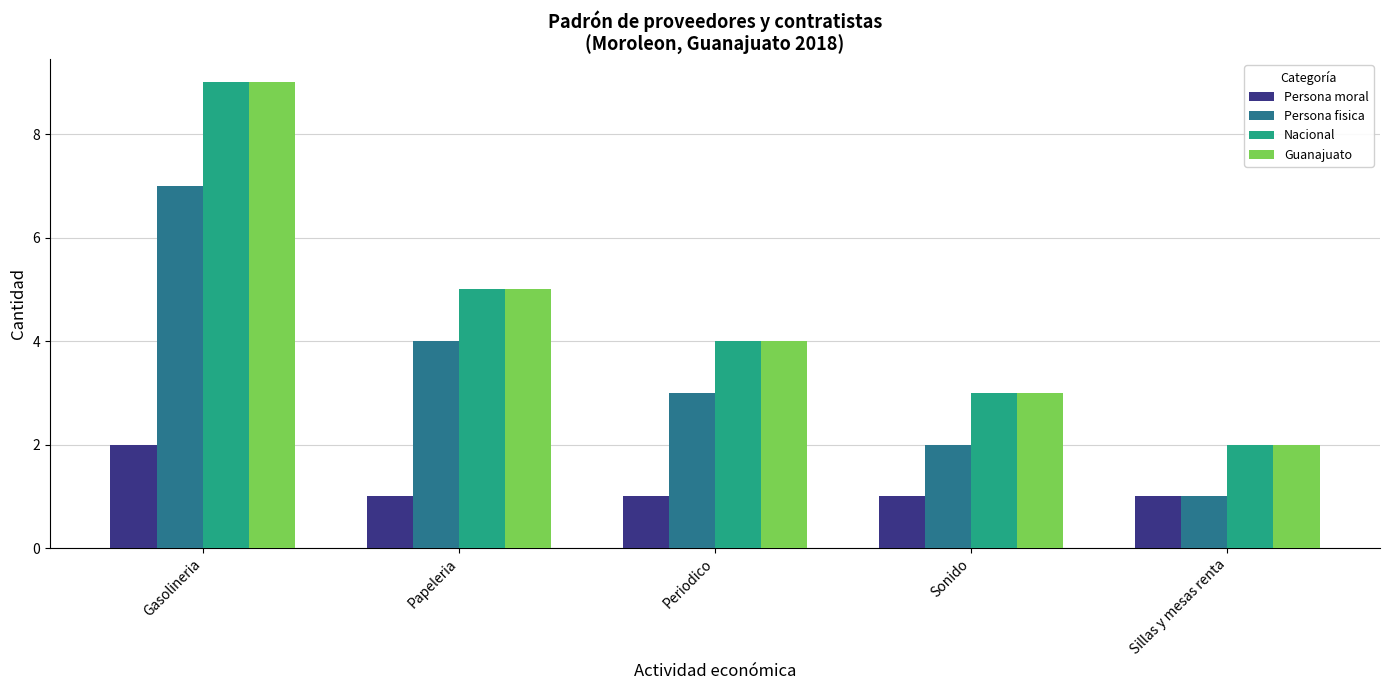

Rank the categories by Persona fisica value from lowest to highest.

Sillas y mesas renta, Sonido, Periodico, Papeleria, Gasolineria